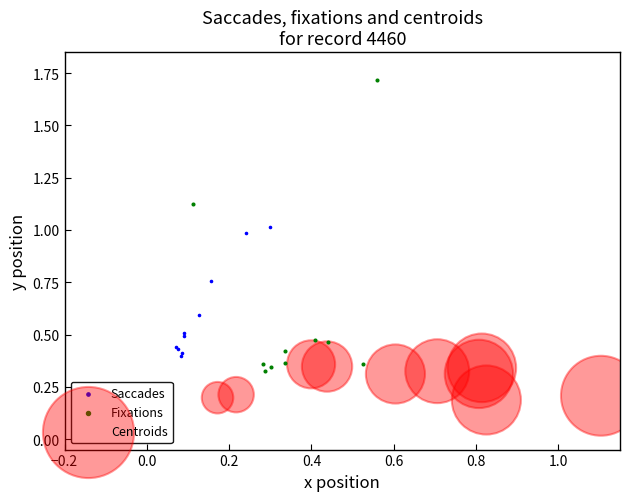

Which series has the widest spread of Y values?

Fixations